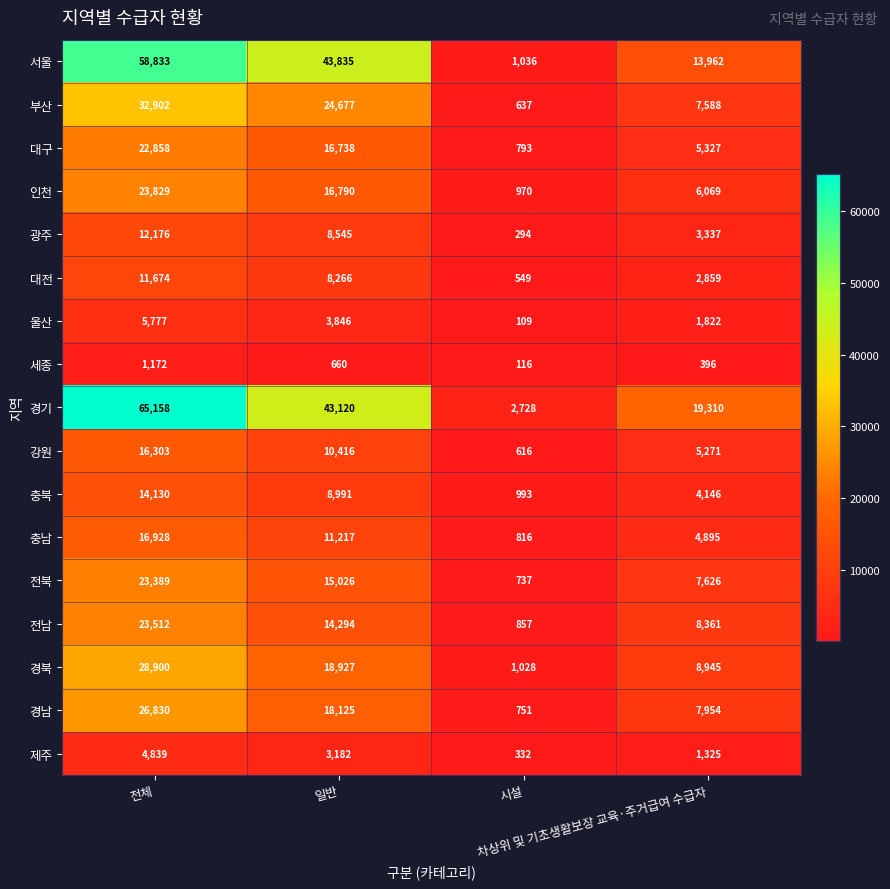

How many 부산 values are between 7588 and 32902?

3